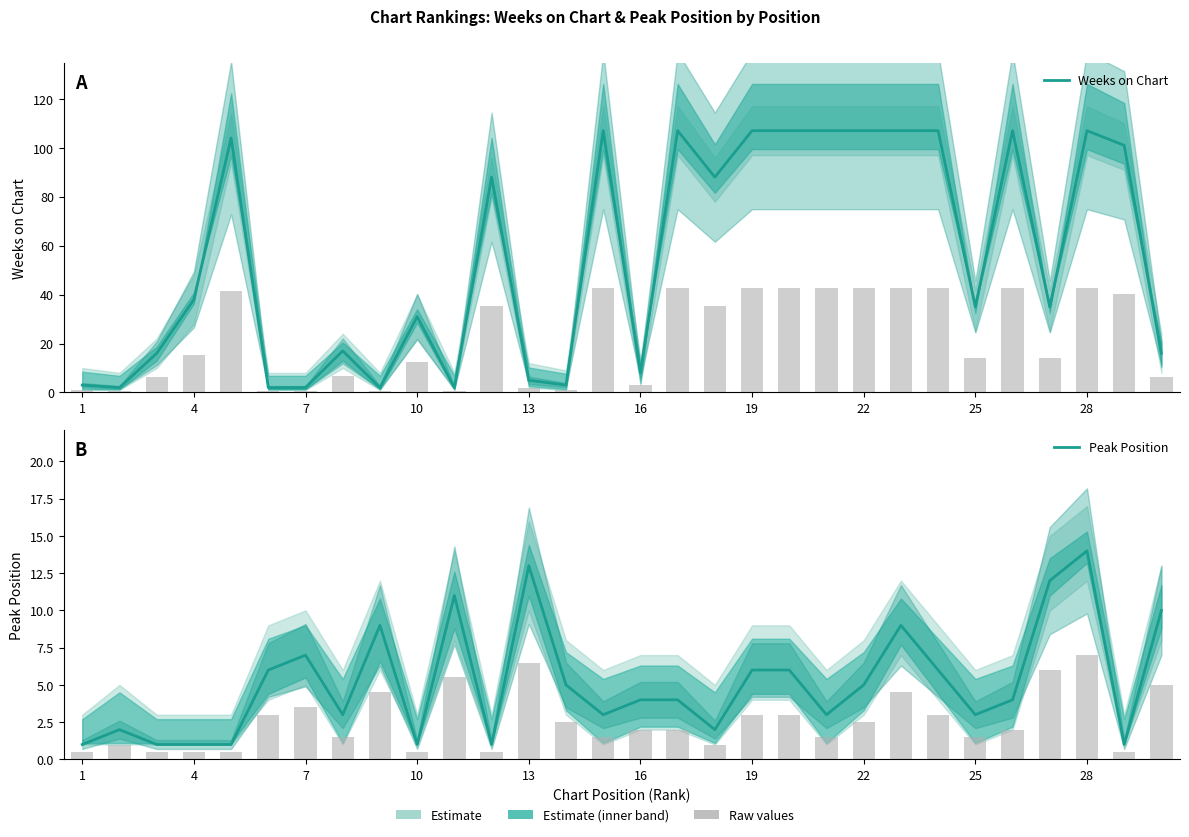

Is it true that Peak Position equals 7 at 16?

False